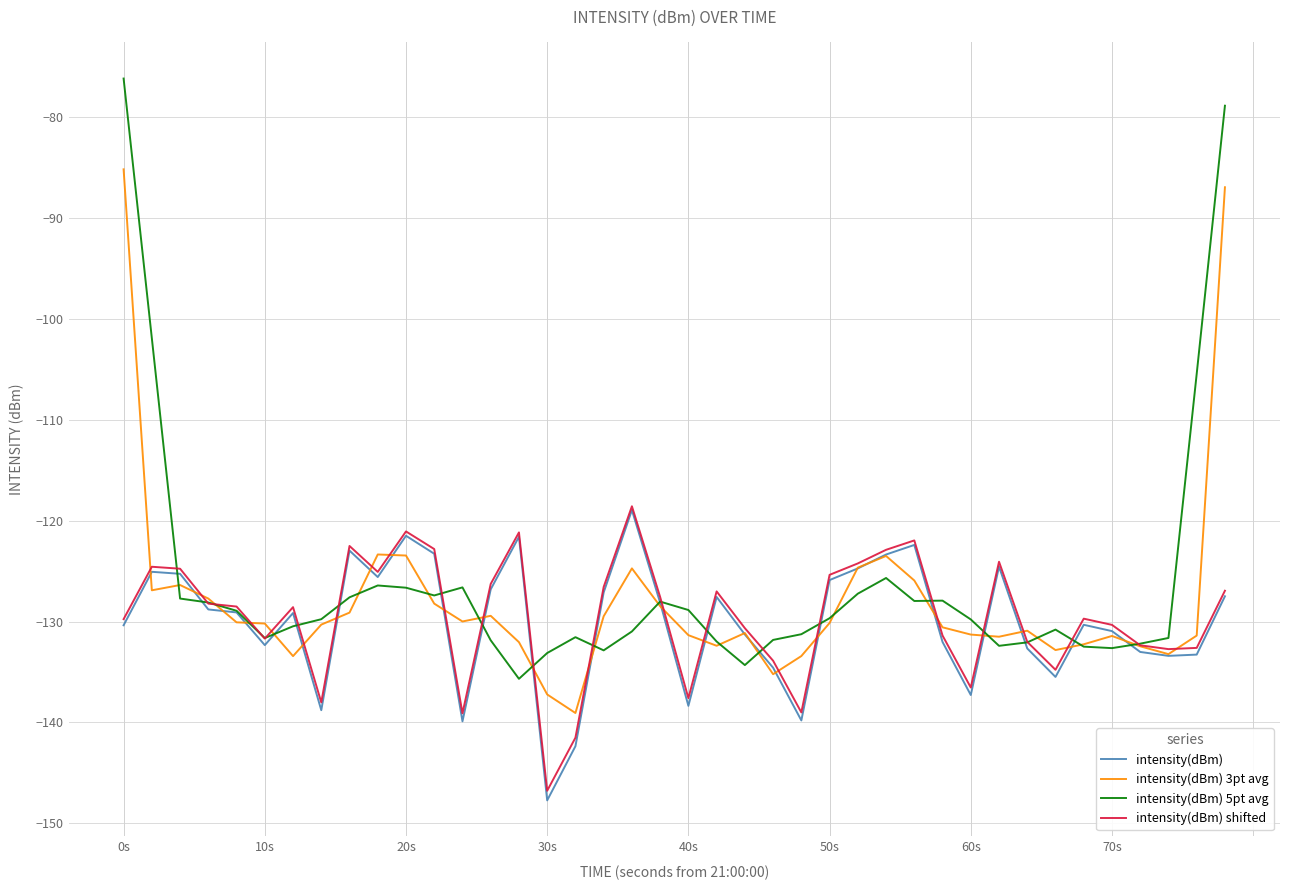

What is the difference between the maximum and minimum values in the intensity(dBm) shifted series?

28.2